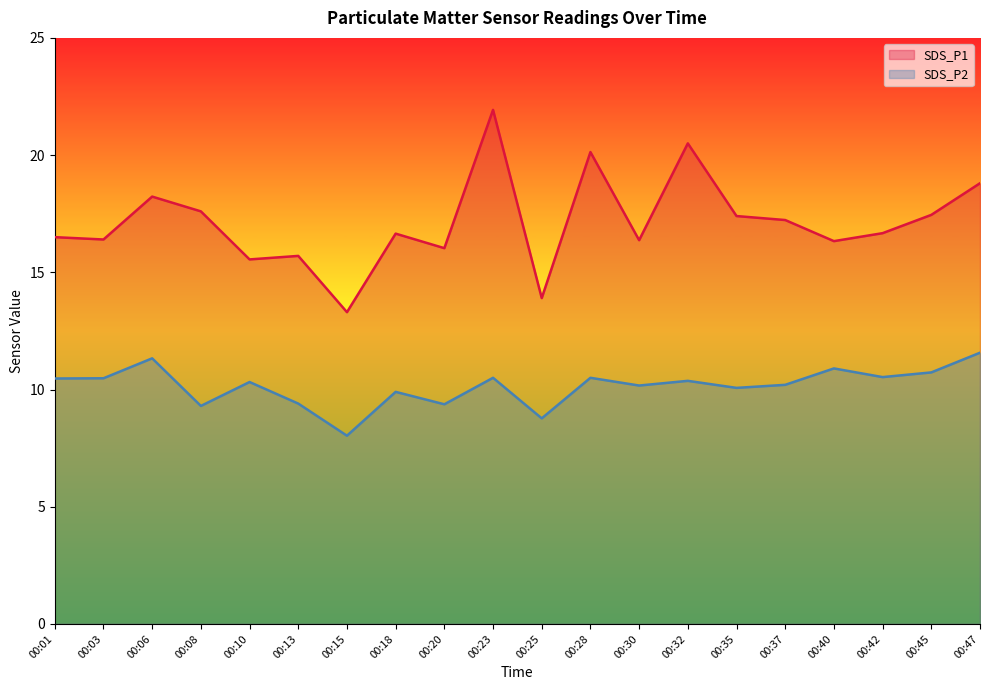

What is the minimum value shown in the chart?

8.0